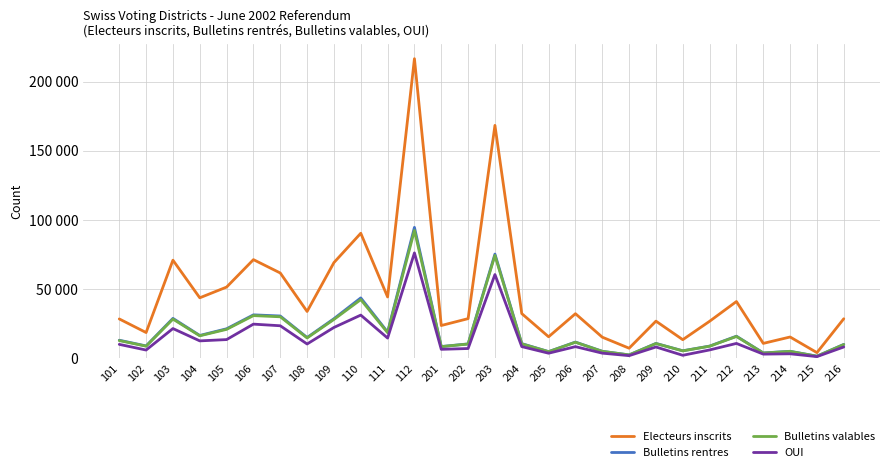

Does the chart have visible grid lines?

Yes